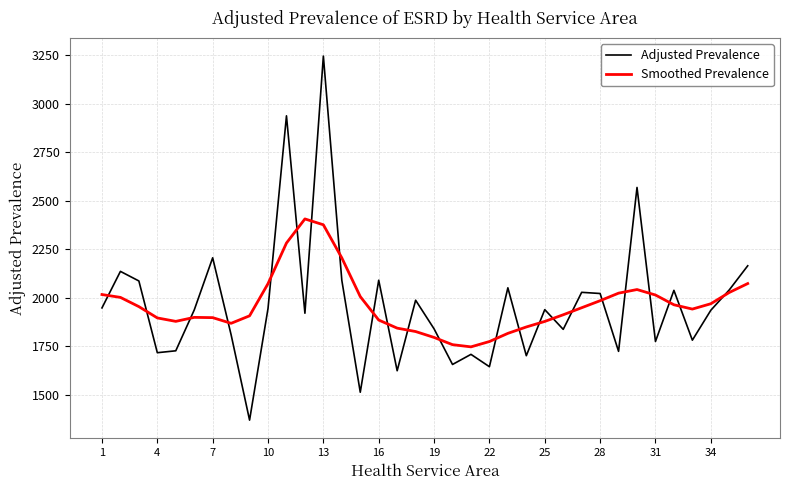

Which series has the widest spread of values?

Adjusted Prevalence